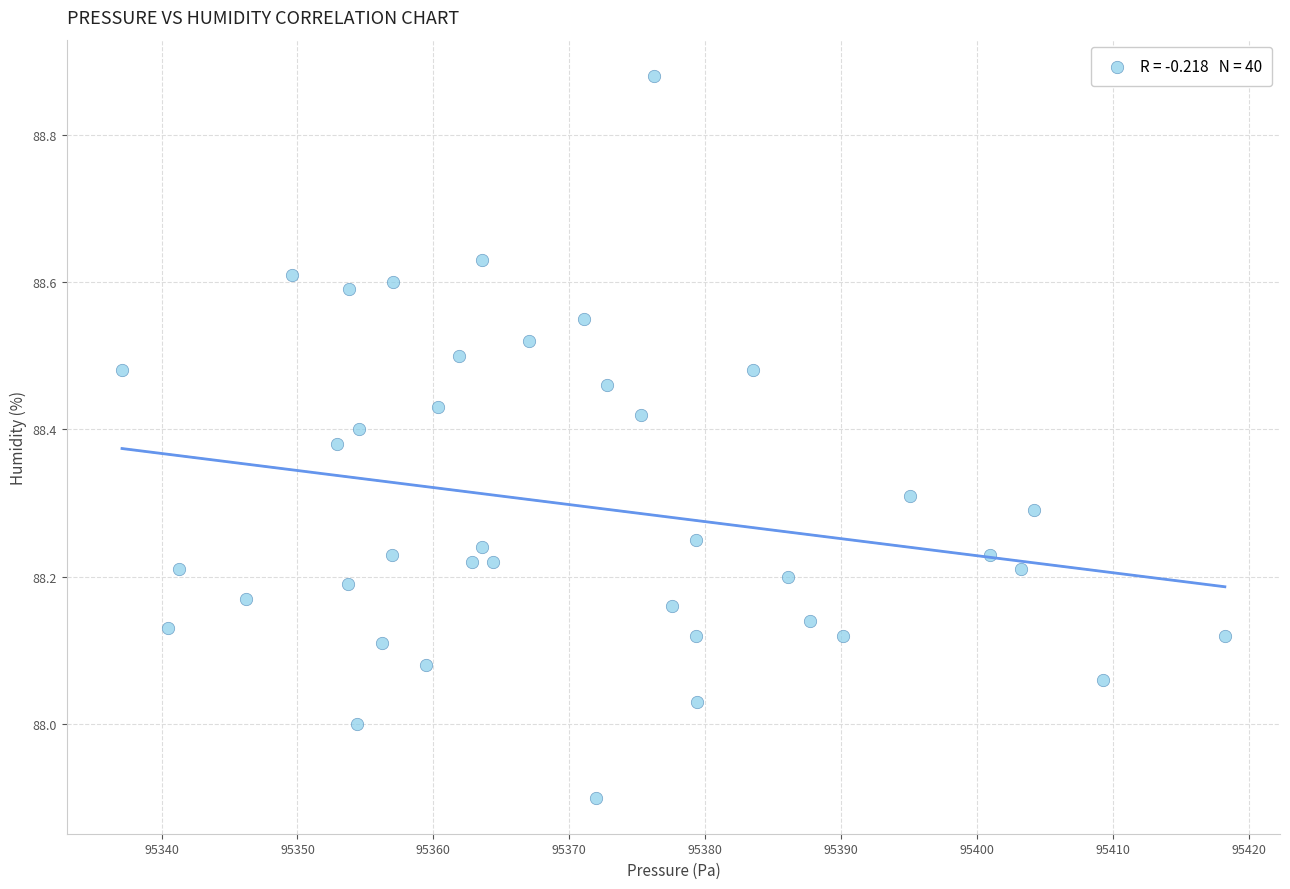

What is the range of Y values (max minus min)?

1.0